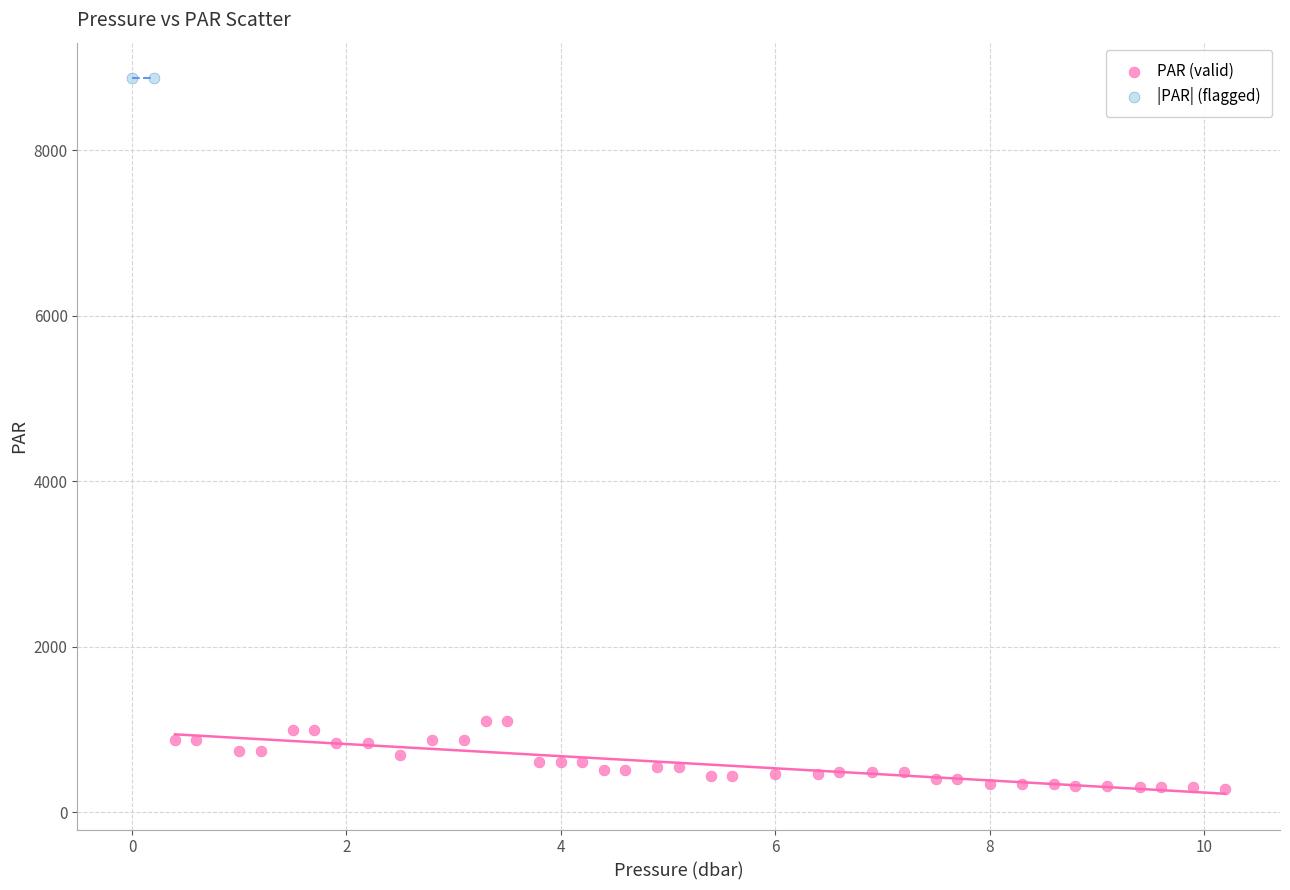

Which series contains the lowest Y value?

PAR (valid)